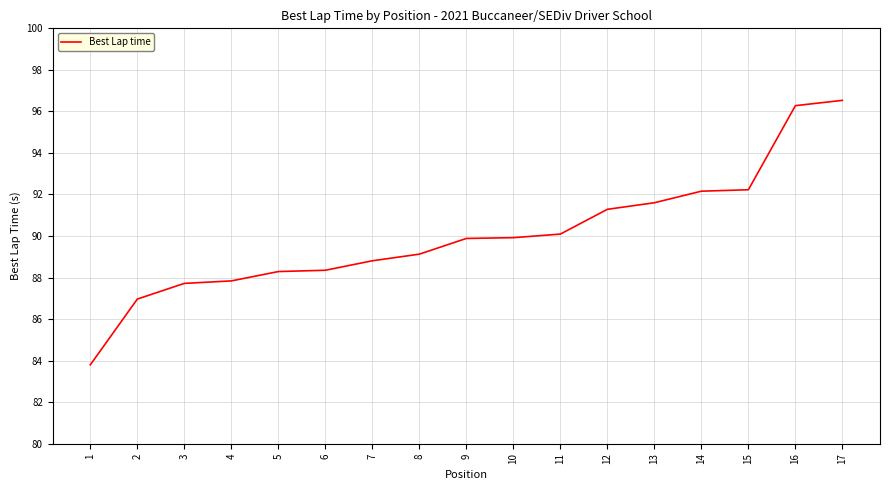

What is the change in value from 2 to 8?

+2.2